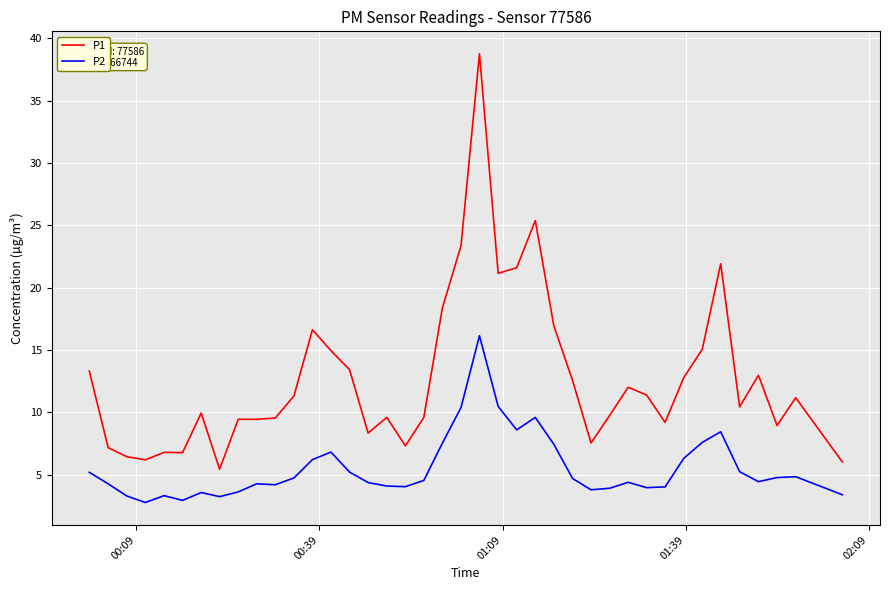

What is the average value of the P2 series?

5.5